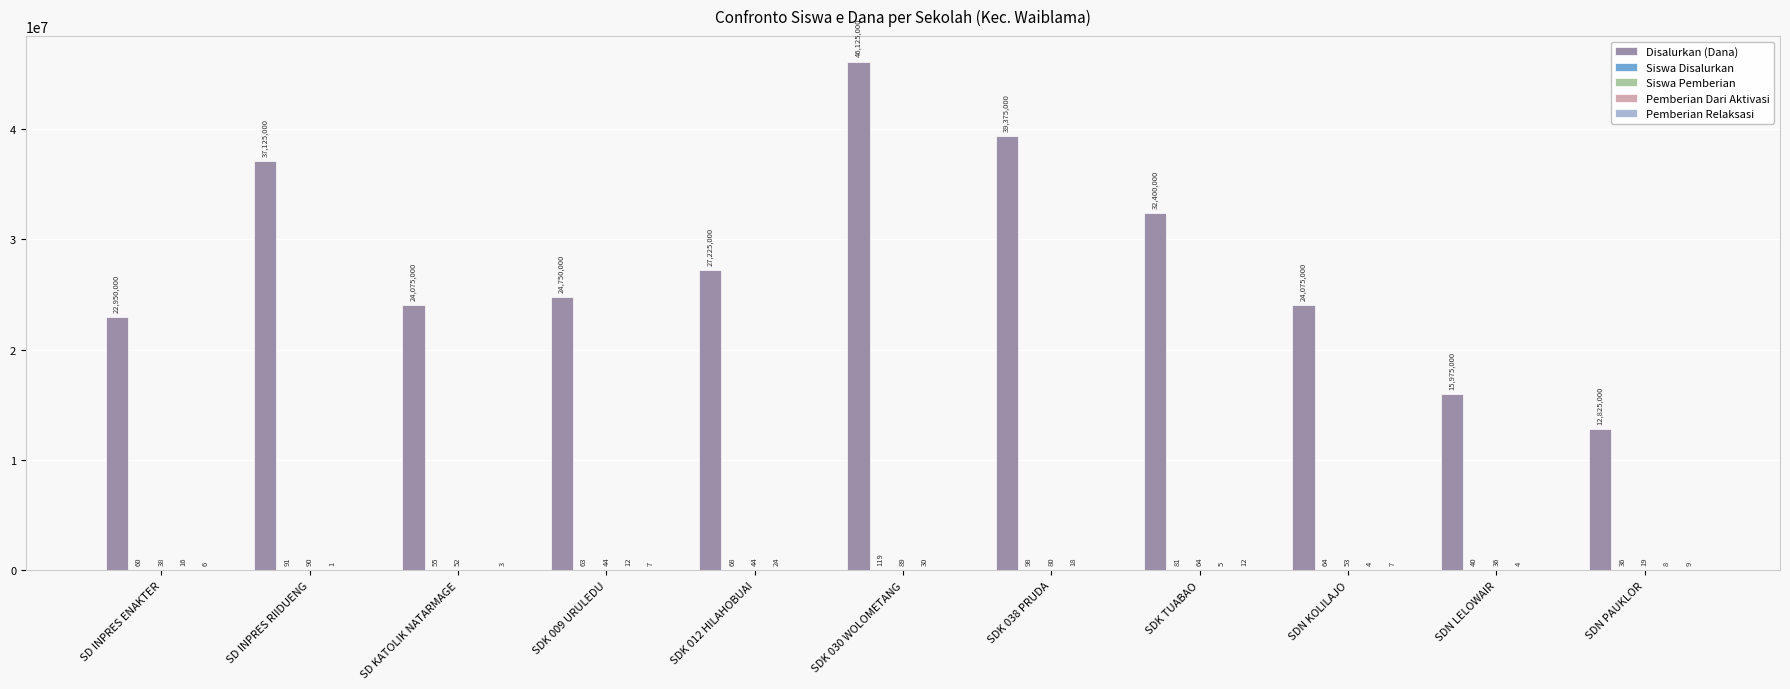

The Disalurkan (Dana) series shows 39375000 at SDK 038 PRUDA. True or false?

True